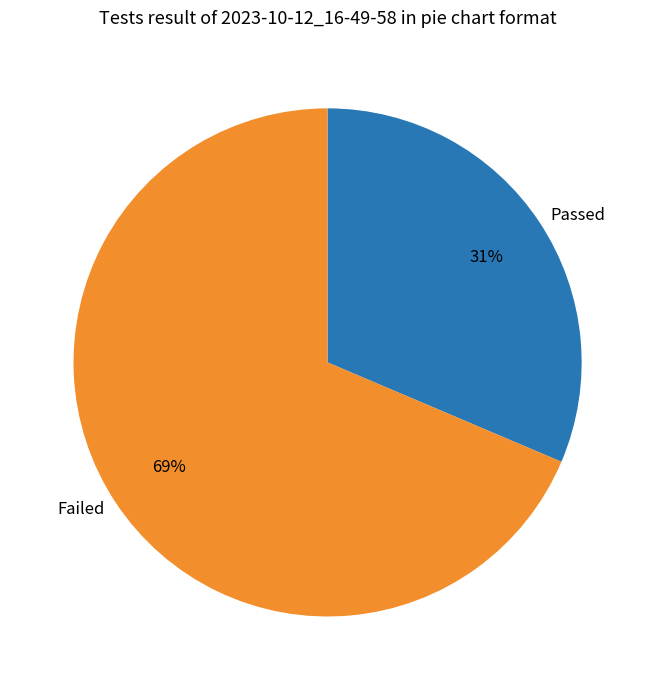

To the nearest percent, what portion does Failed represent?

69%